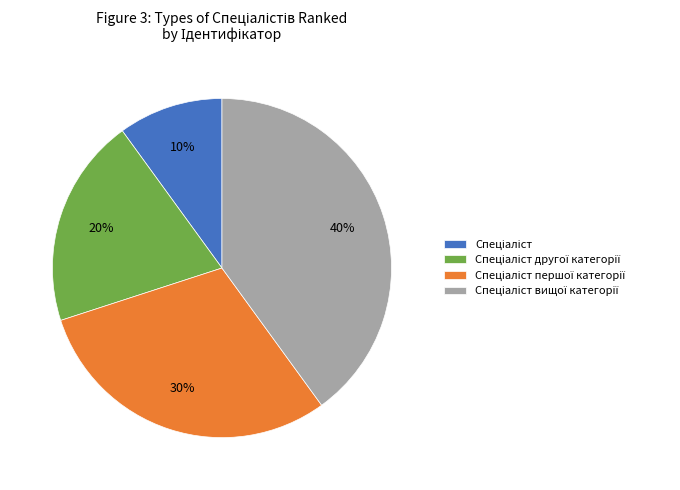

Count the number of slices in the pie.

4